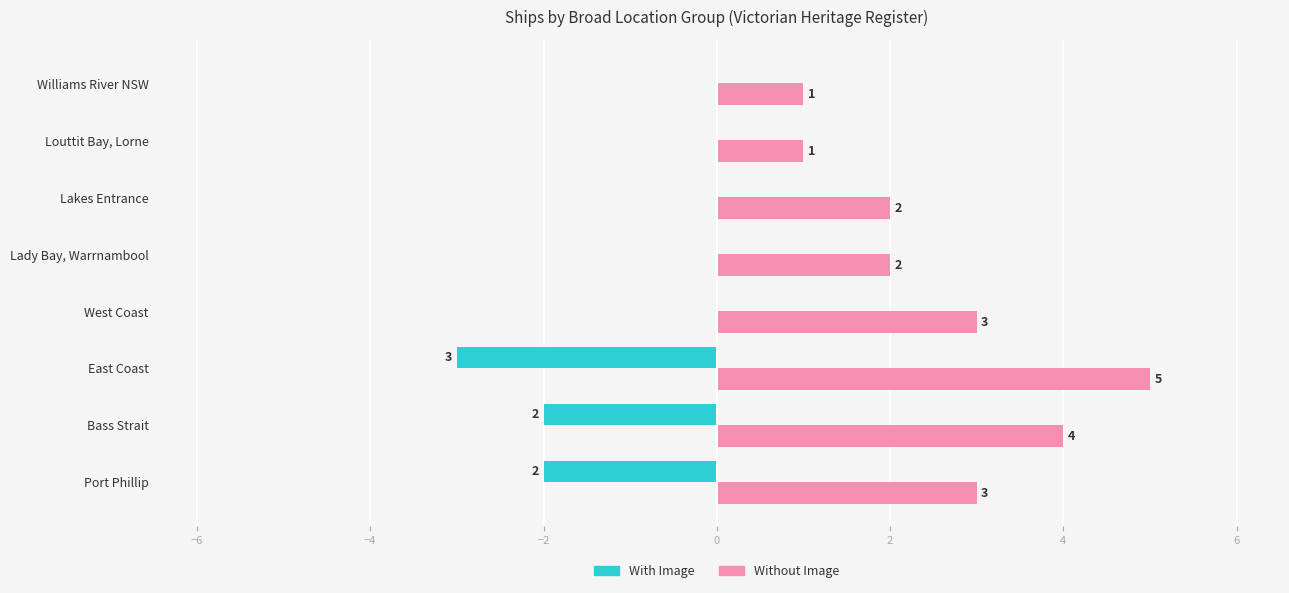

The With Image series shows 0 at Lady Bay, Warrnambool. True or false?

True